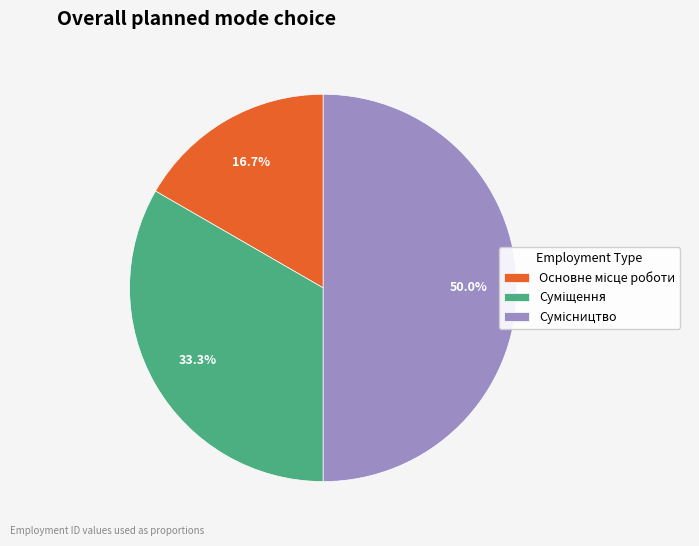

Between Сумісництво and Основне місце роботи, which is larger?

Сумісництво